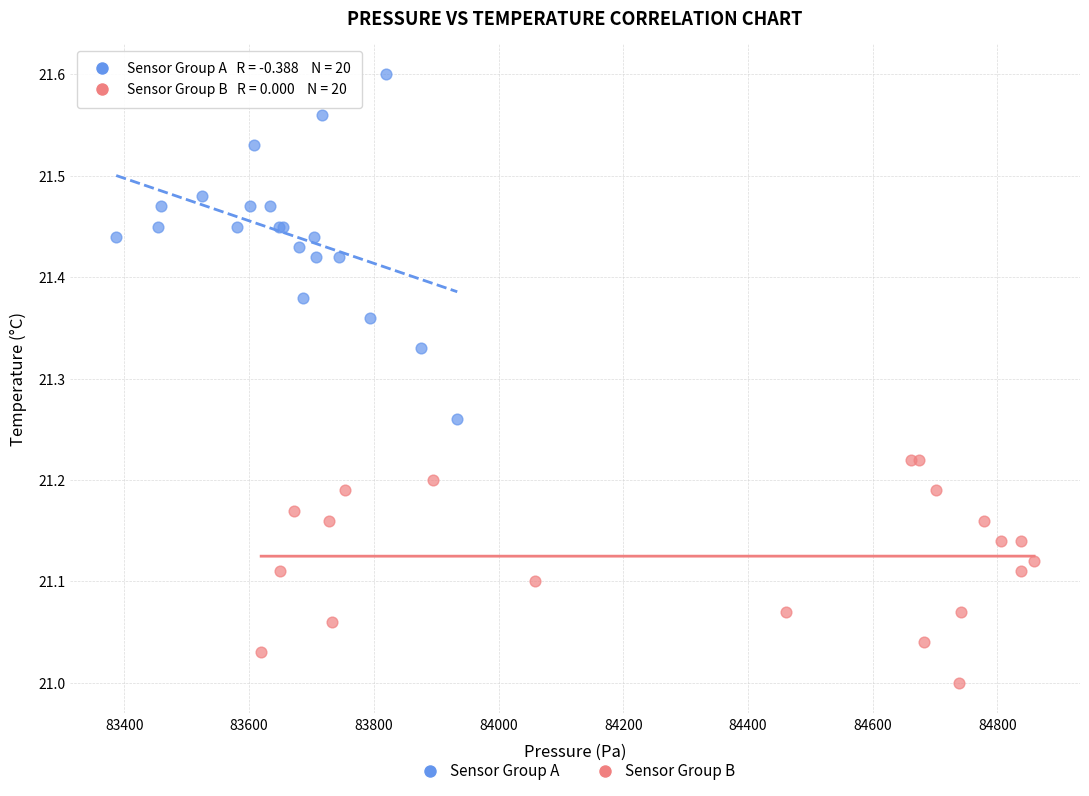

Which series reaches the minimum Y coordinate?

Sensor Group B